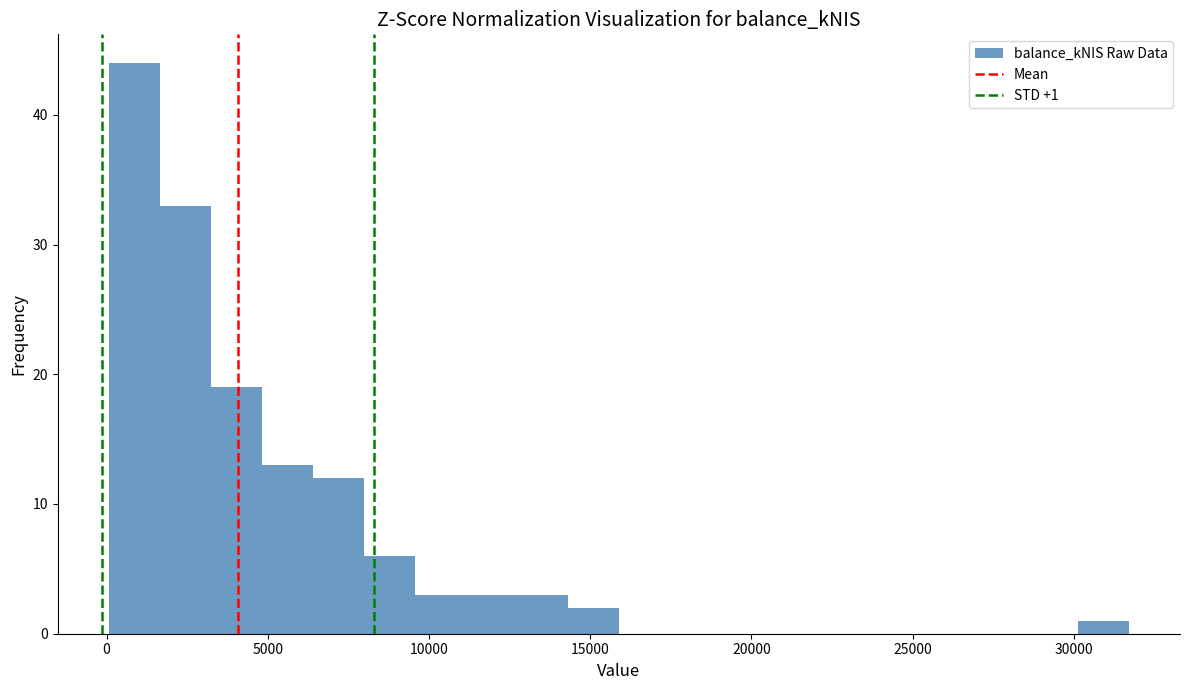

Read against the x-axis, roughly where is the centre of the tallest bar?

1000